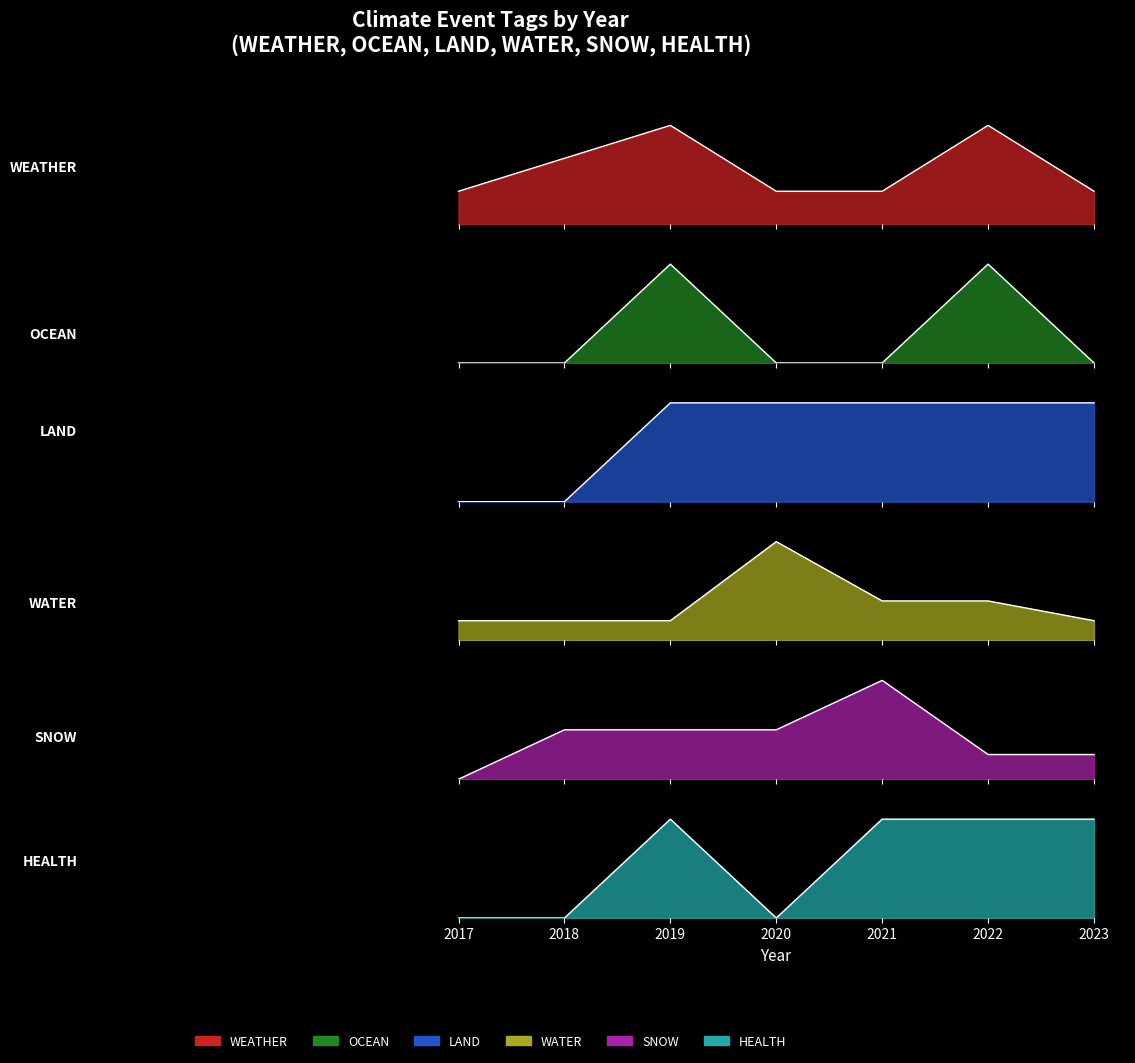

What is the difference between the maximum and minimum values in the WATER series?

4